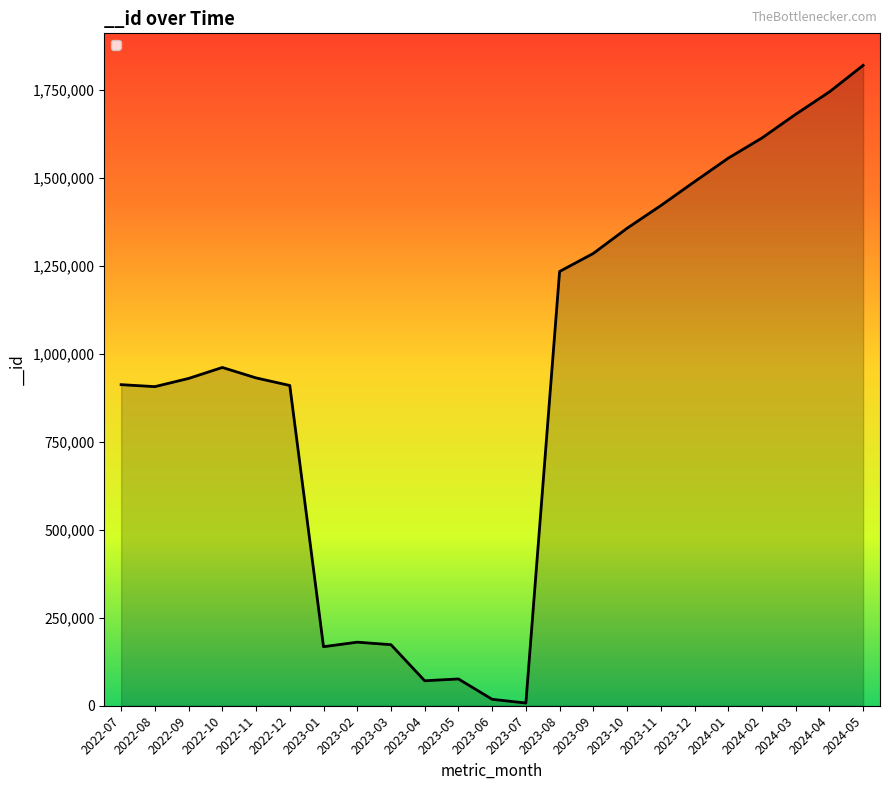

Count the number of categories in the chart.

23